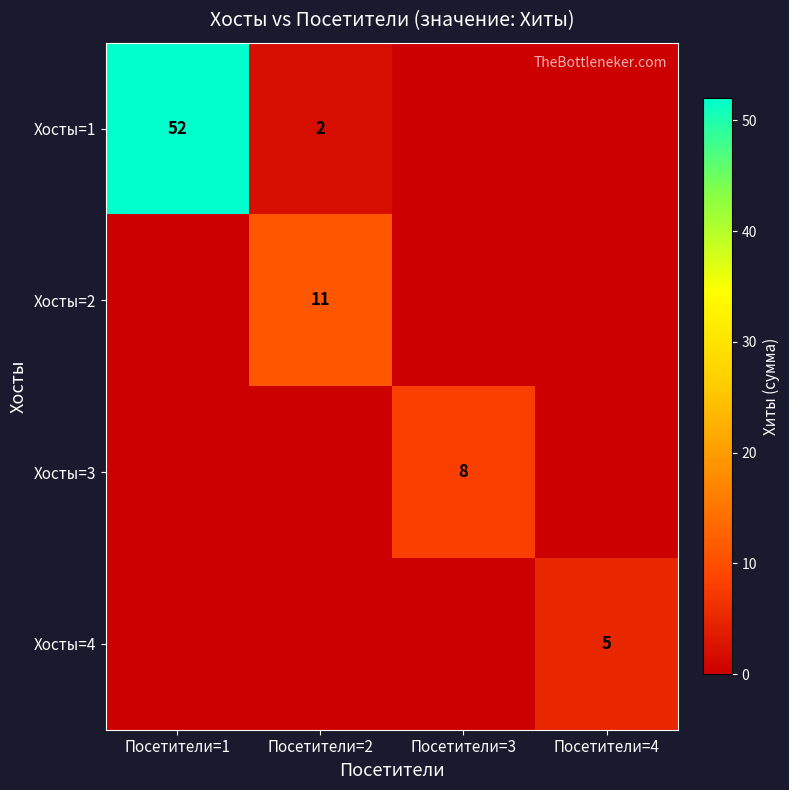

The Хосты=1 series shows 14 at Посетители=1. True or false?

False